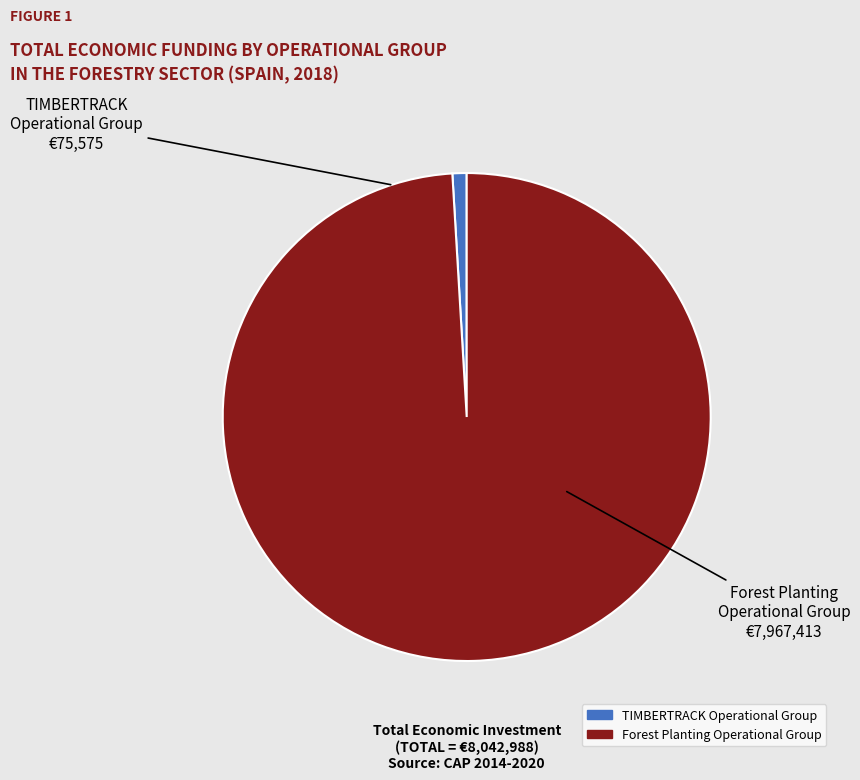

How many slices are in this pie chart?

2